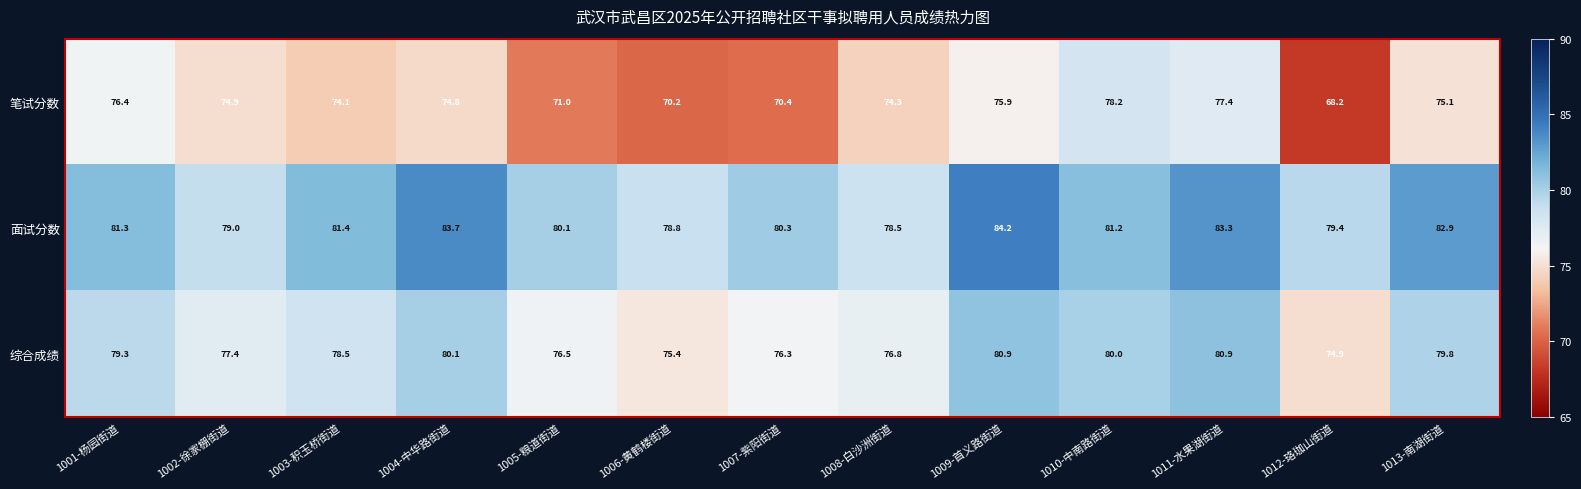

Between 1003-积玉桥街道 and 1008-白沙洲街道, which series saw the biggest shift?

面试分数